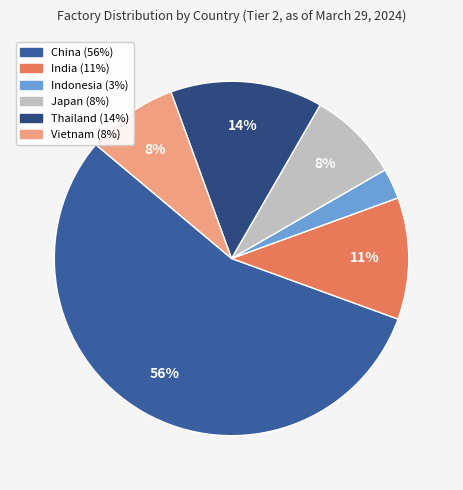

Is it true that China is 43% of the pie?

False